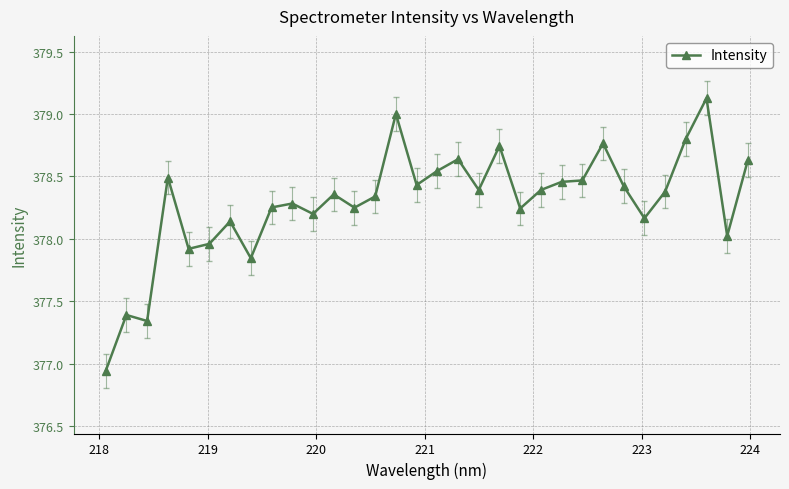

What is the value of the 2nd point from the left?

377.4